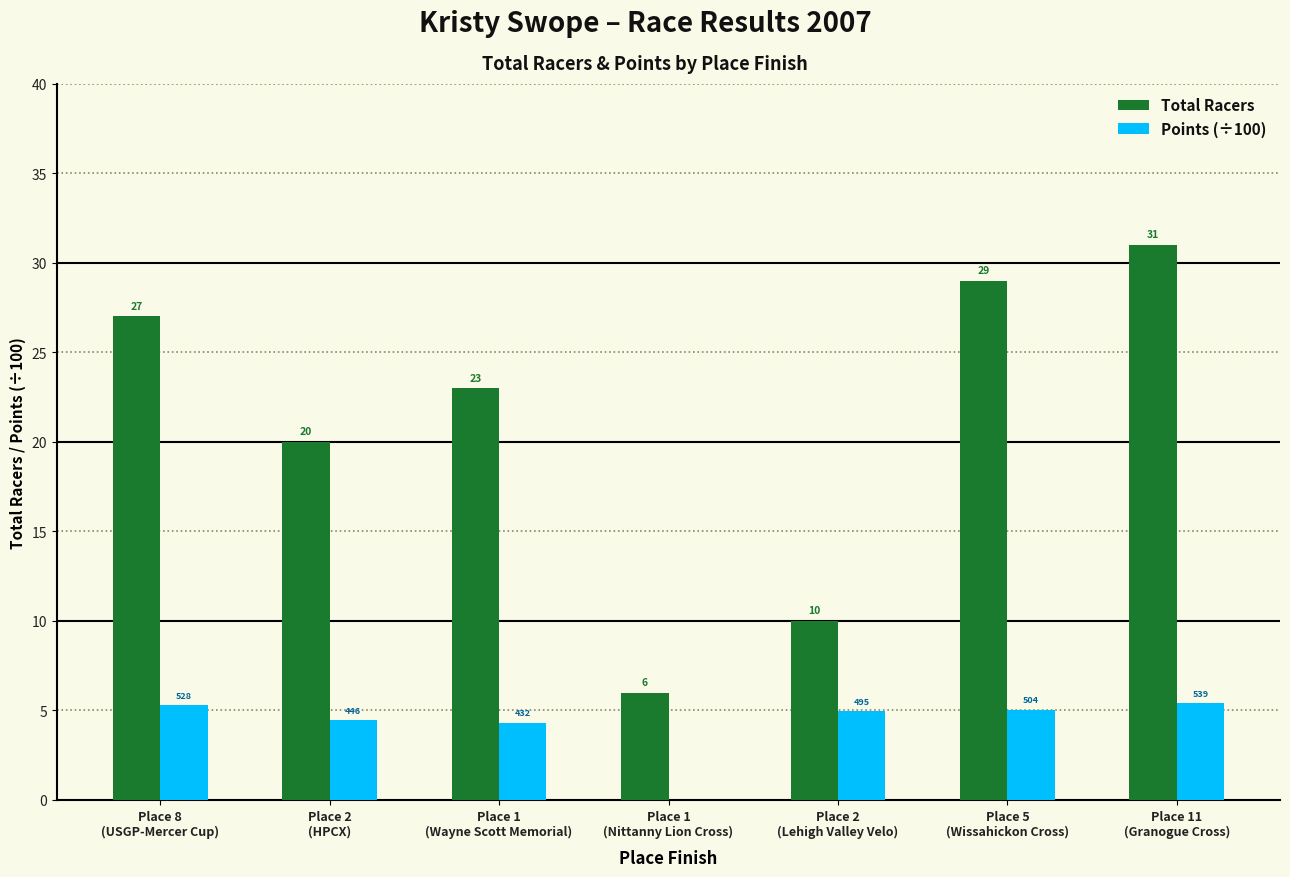

Which series has the largest total across all categories?

Total Racers